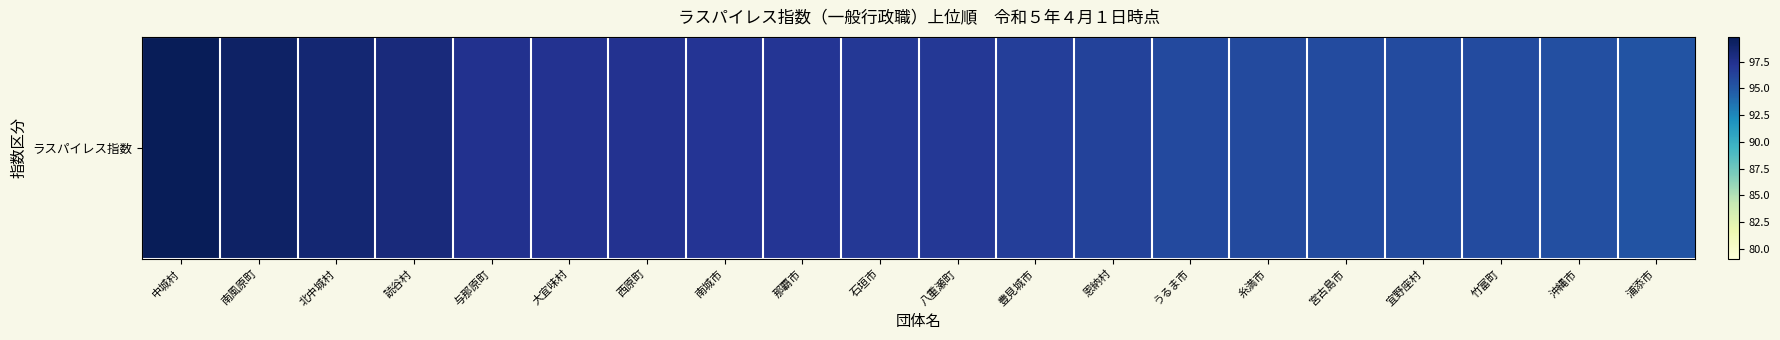

Where does the data first go above 96?

中城村